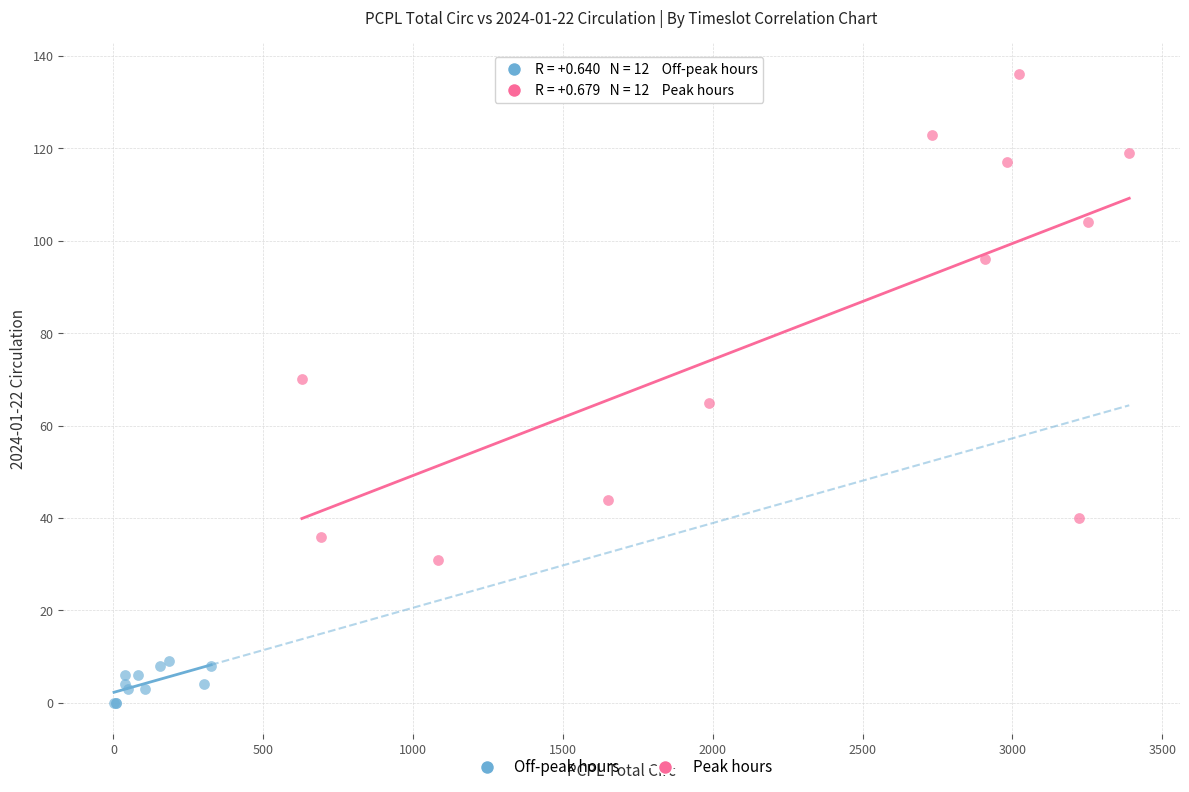

Which series reaches the minimum Y coordinate?

Off-peak hours